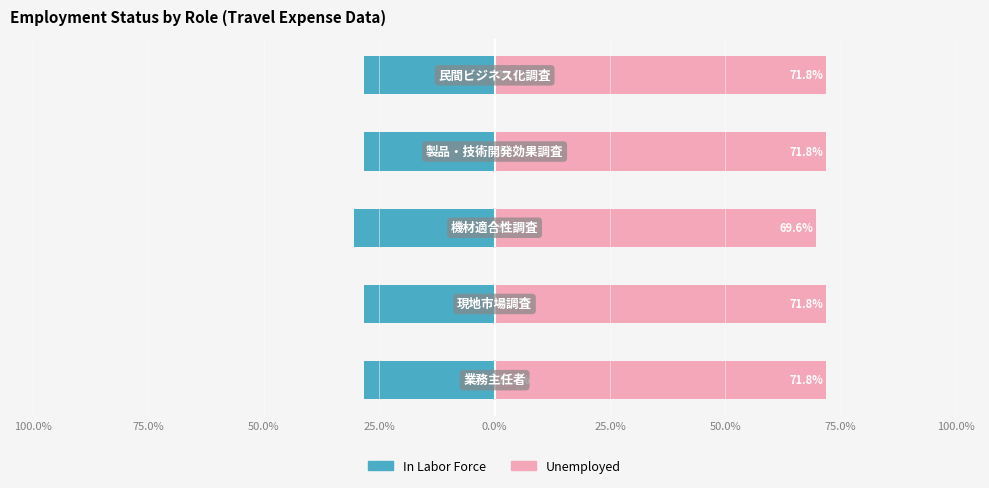

What is the average value of the Unemployed series?

71.3